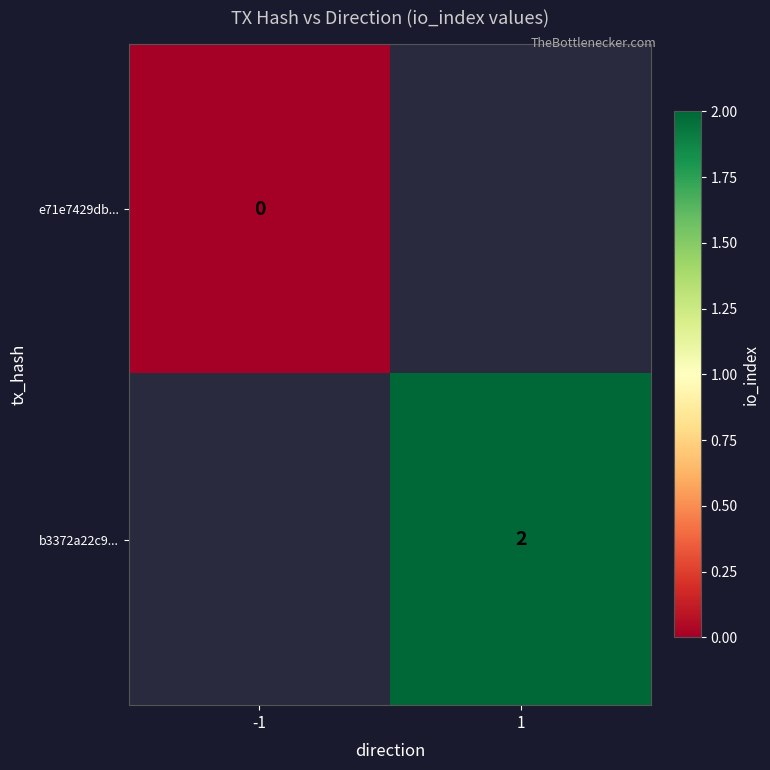

How many distinct data groups are displayed?

2